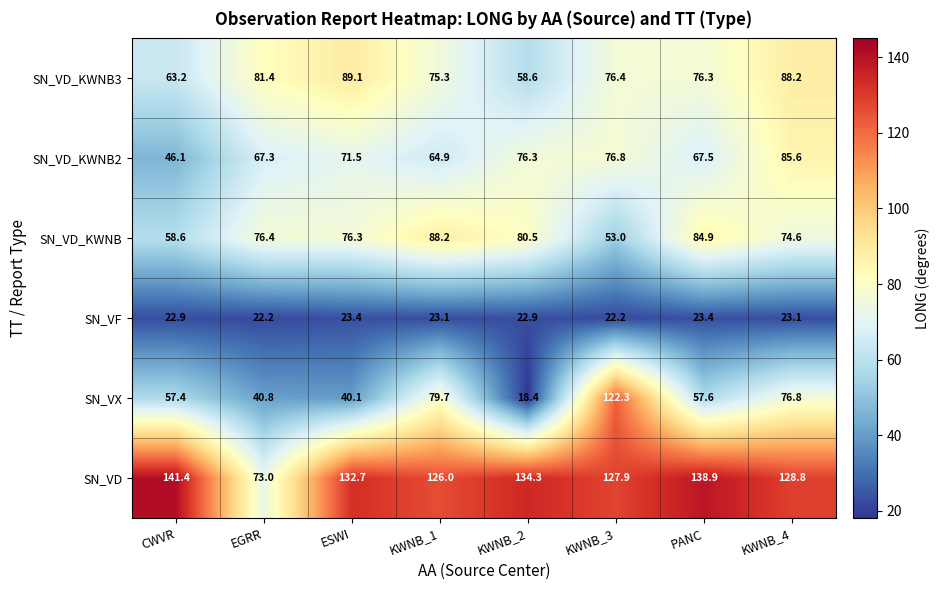

What is the spread (max minus min) of values at ESWI?

109.3